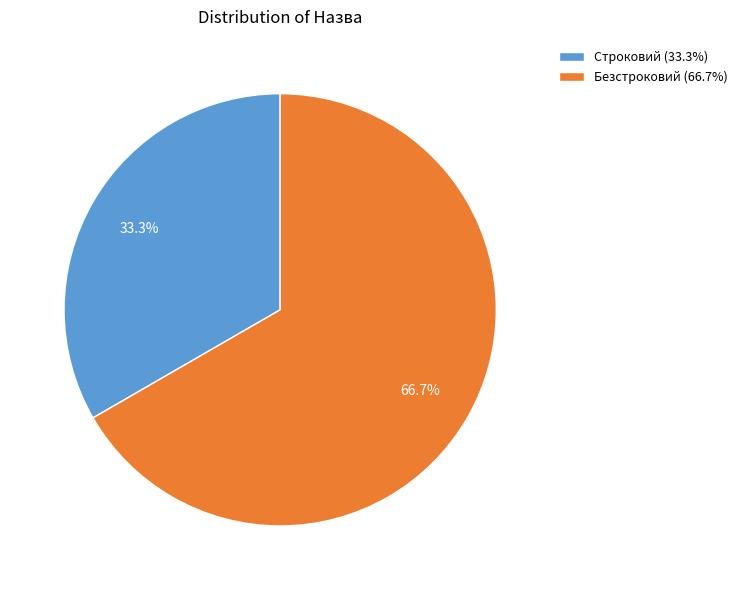

The Безстроковий slice represents 67% of the pie. True or false?

True